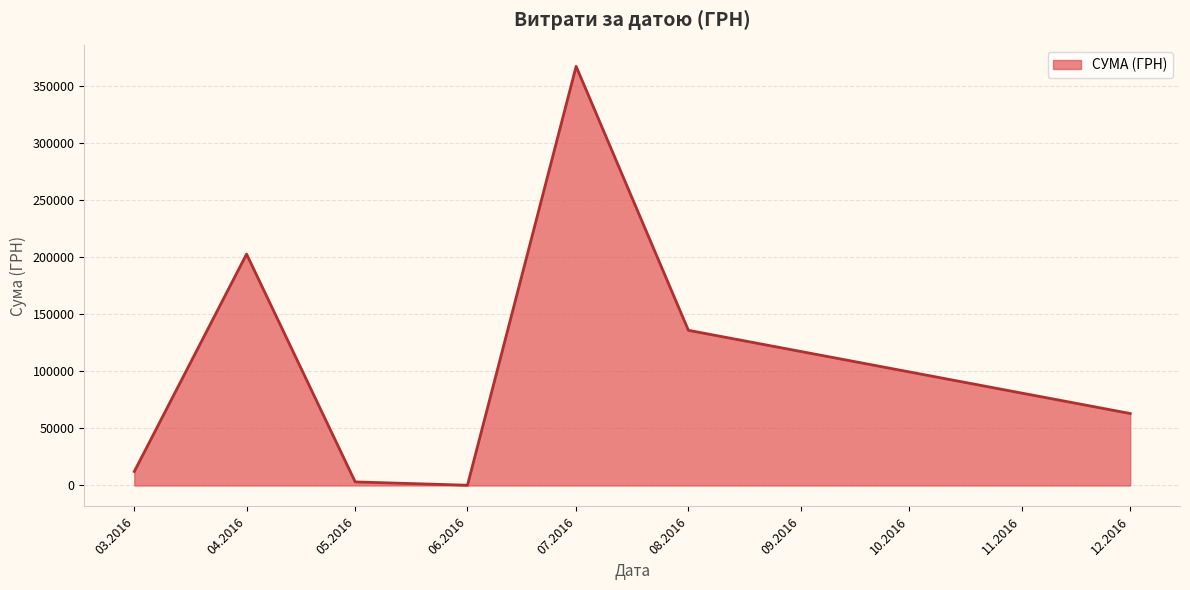

Where is the first local maximum?

04.2016